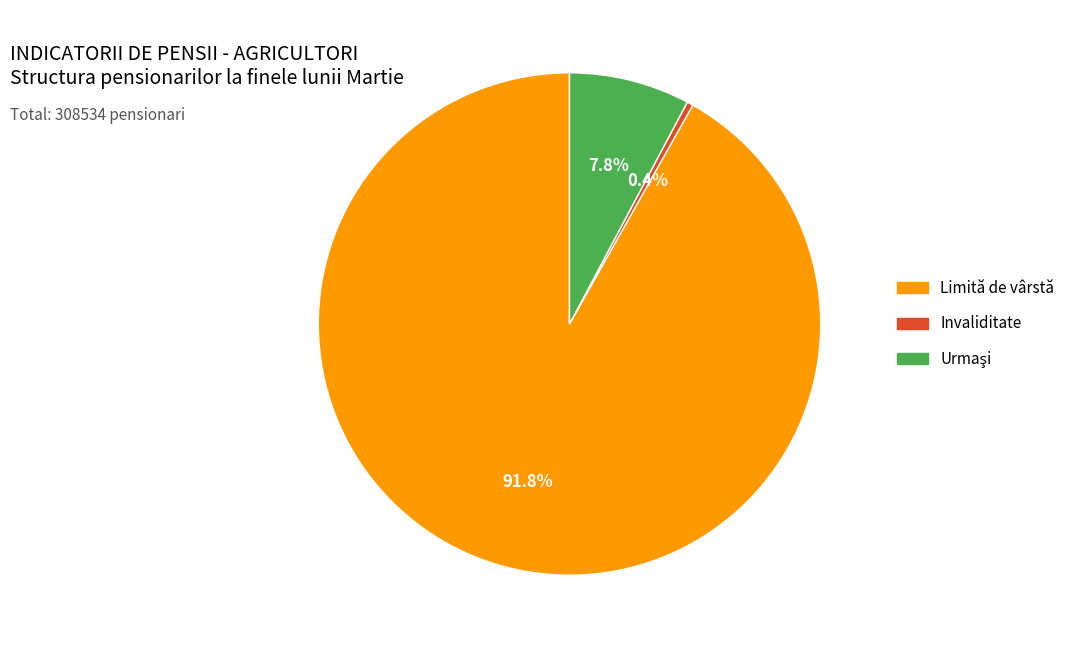

How much of the chart is everything except Limită de vârstă?

8.2%